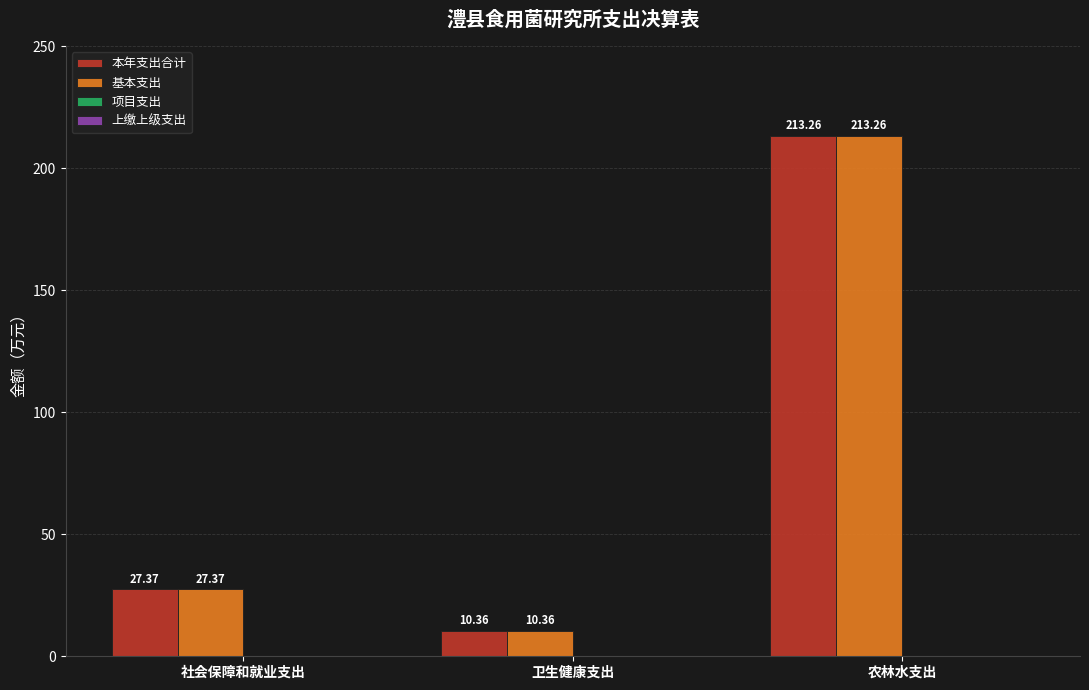

The 本年支出合计 series shows 37.6 at 社会保障和就业支出. True or false?

False